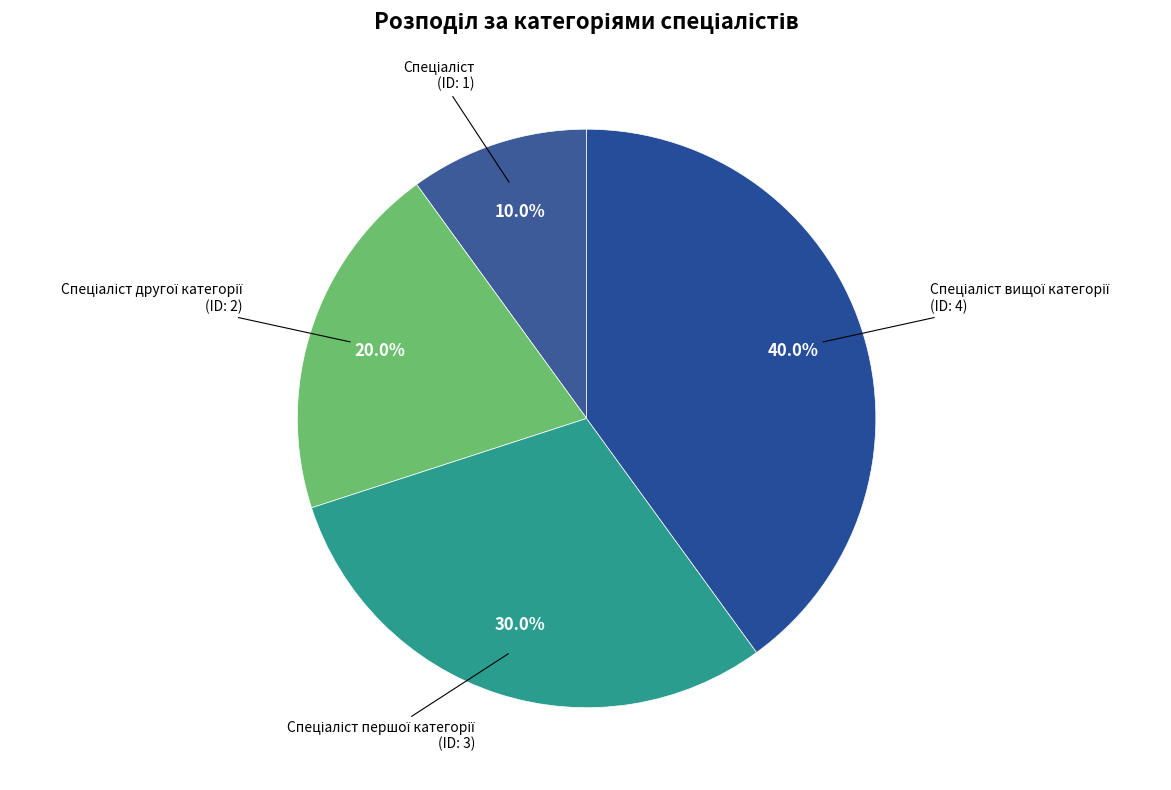

How many segments does this pie chart have?

4